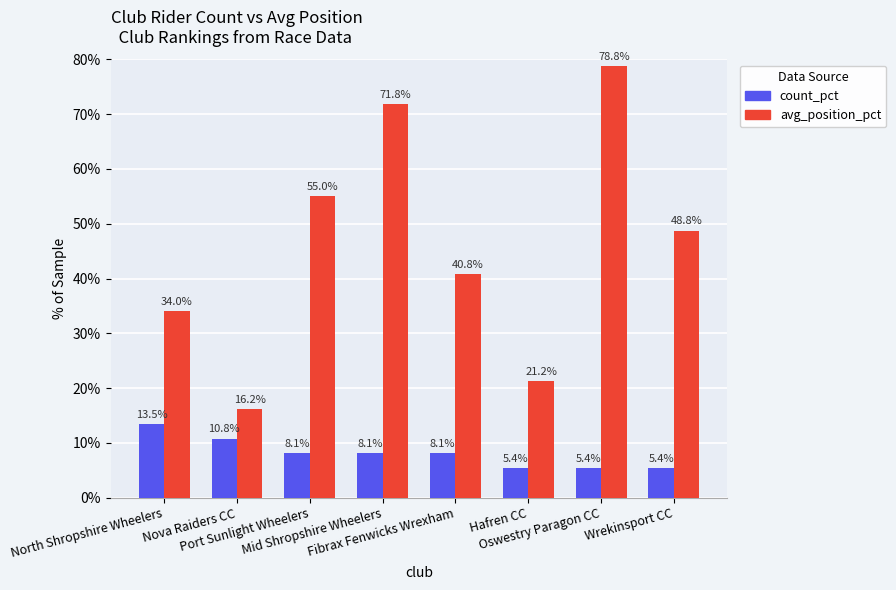

What is the difference between the second highest and minimum values in the count_pct series?

5.4